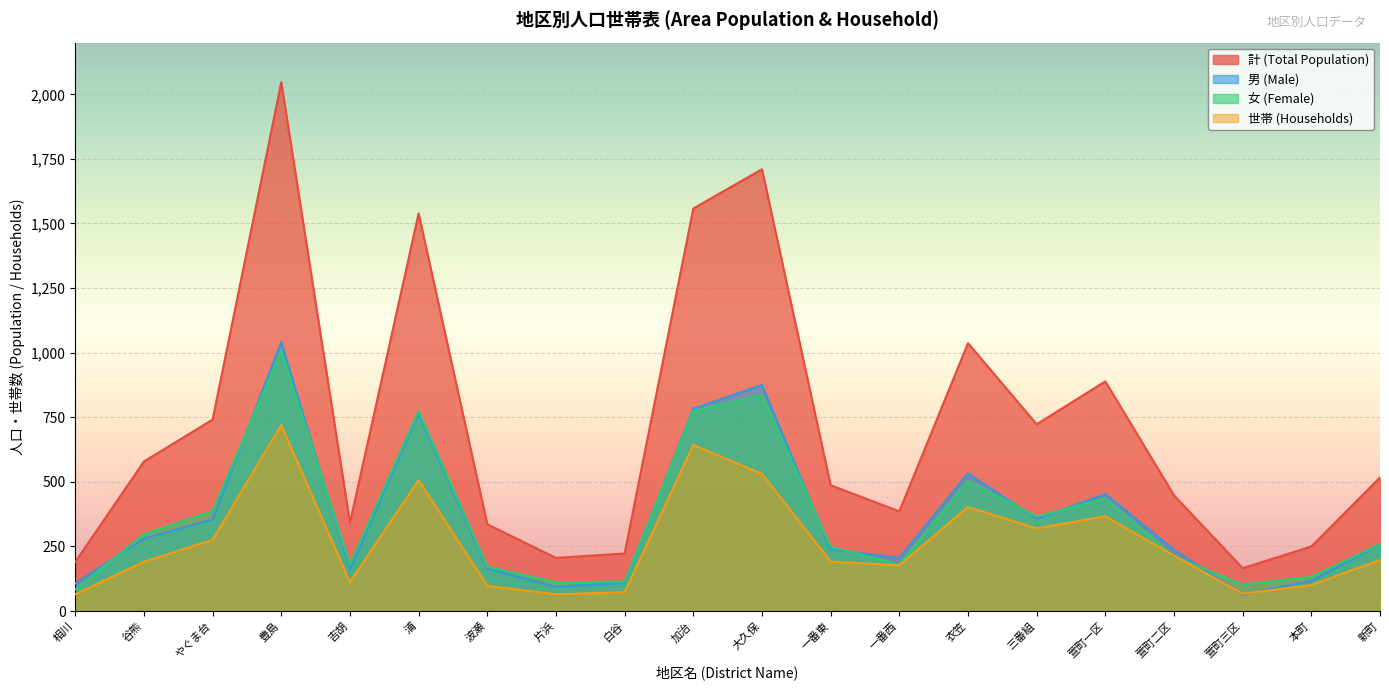

Reading left to right, what are all the values shown in this chart?

計 (Total Population): 相川=190	谷熊=579	やぐま台=741	豊島=2047	吉胡=342	浦=1539	波瀬=336	片浜=206	白谷=223	加治=1558	大久保=1710	一番東=487	一番西=386	衣笠=1037	三番組=723	萱町一区=889	萱町二区=448	萱町三区=166	本町=250	新町=517
男 (Male): 相川=107	谷熊=281	やぐま台=354	豊島=1041	吉胡=161	浦=764	波瀬=164	片浜=94	白谷=109	加治=783	大久保=875	一番東=238	一番西=206	衣笠=533	三番組=357	萱町一区=453	萱町二区=237	萱町三区=63	本町=117	新町=258
女 (Female): 相川=83	谷熊=298	やぐま台=387	豊島=1006	吉胡=181	浦=775	波瀬=172	片浜=112	白谷=114	加治=775	大久保=835	一番東=249	一番西=180	衣笠=504	三番組=366	萱町一区=436	萱町二区=211	萱町三区=103	本町=133	新町=259
世帯 (Households): 相川=65	谷熊=191	やぐま台=276	豊島=720	吉胡=112	浦=507	波瀬=98	片浜=65	白谷=73	加治=643	大久保=531	一番東=192	一番西=177	衣笠=403	三番組=320	萱町一区=367	萱町二区=215	萱町三区=67	本町=101	新町=198